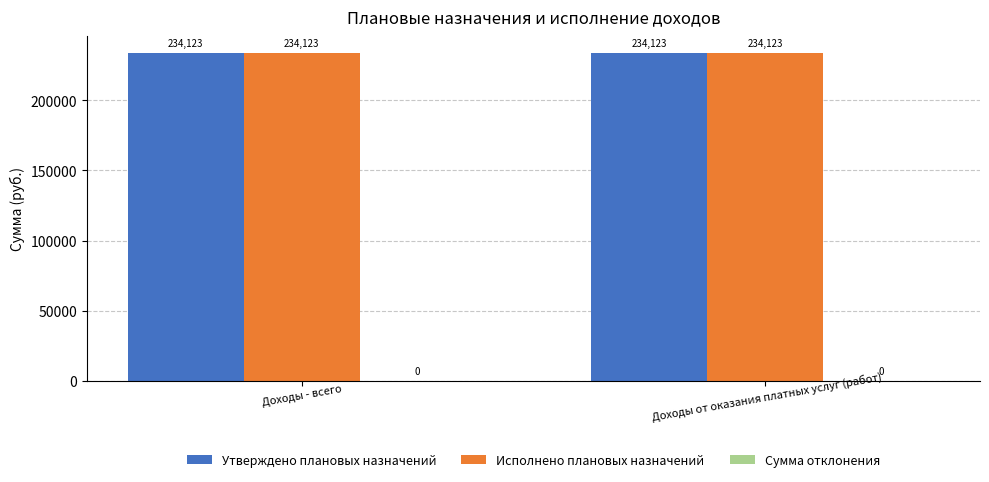

At which category is the sum across all series the highest?

Доходы - всего